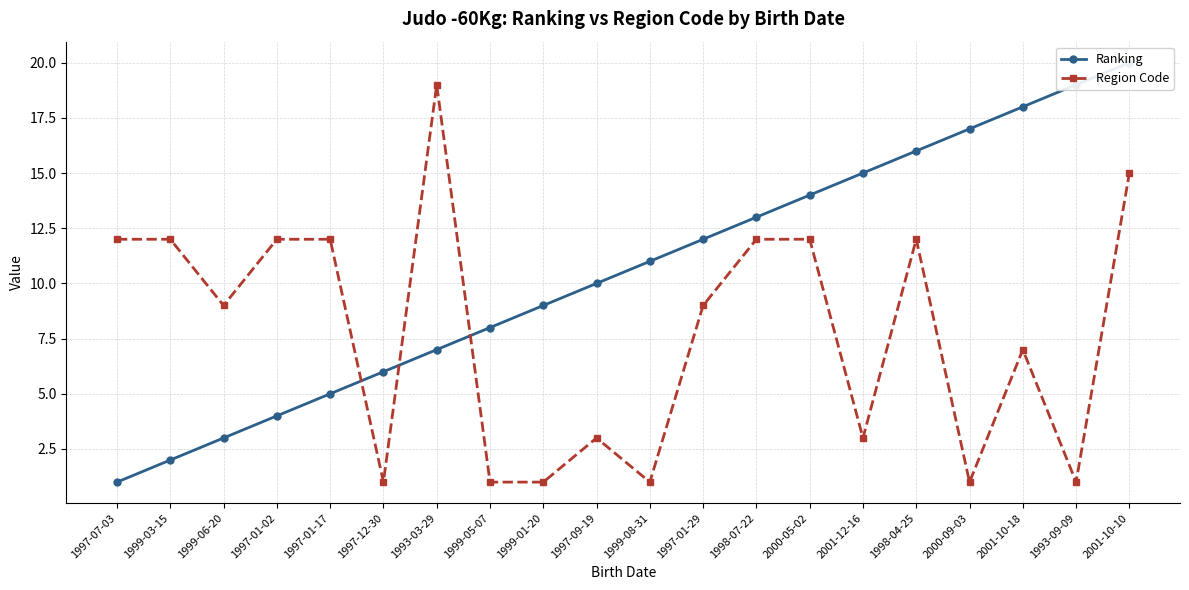

Reading right to left, extract all data points from this chart.

Ranking: 20	19	18	17	16	15	14	13	12	11	10	9	8	7	6	5	4	3	2	1
Region Code: 15	1	7	1	12	3	12	12	9	1	3	1	1	19	1	12	12	9	12	12